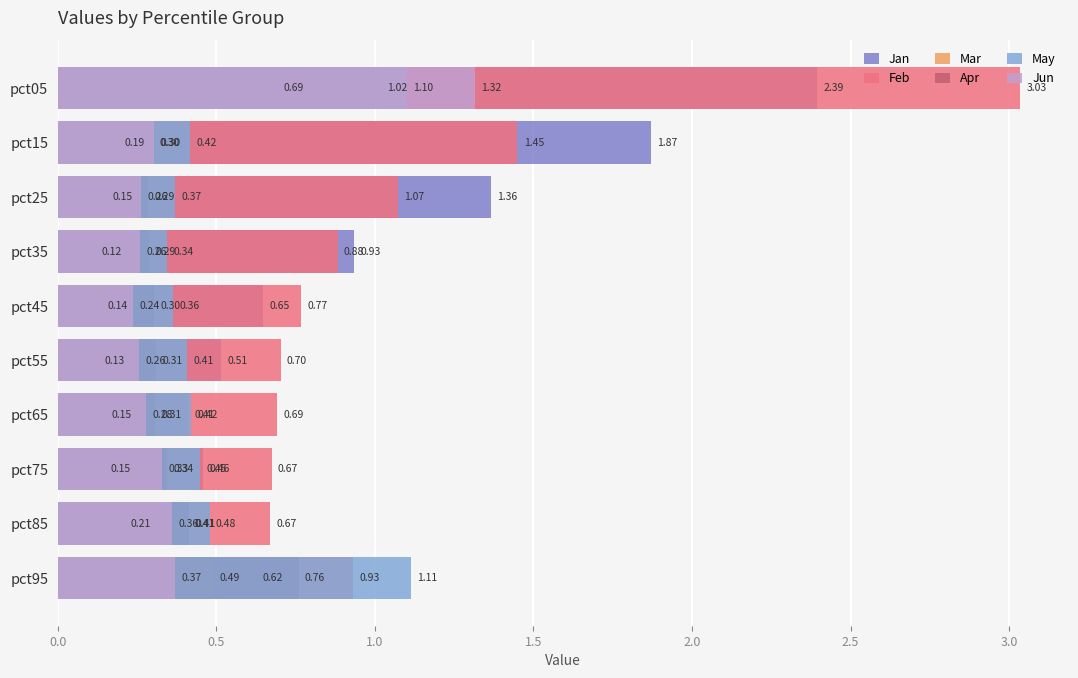

Is the value of Mar at pct65 greater than the value of Jan at pct35?

No